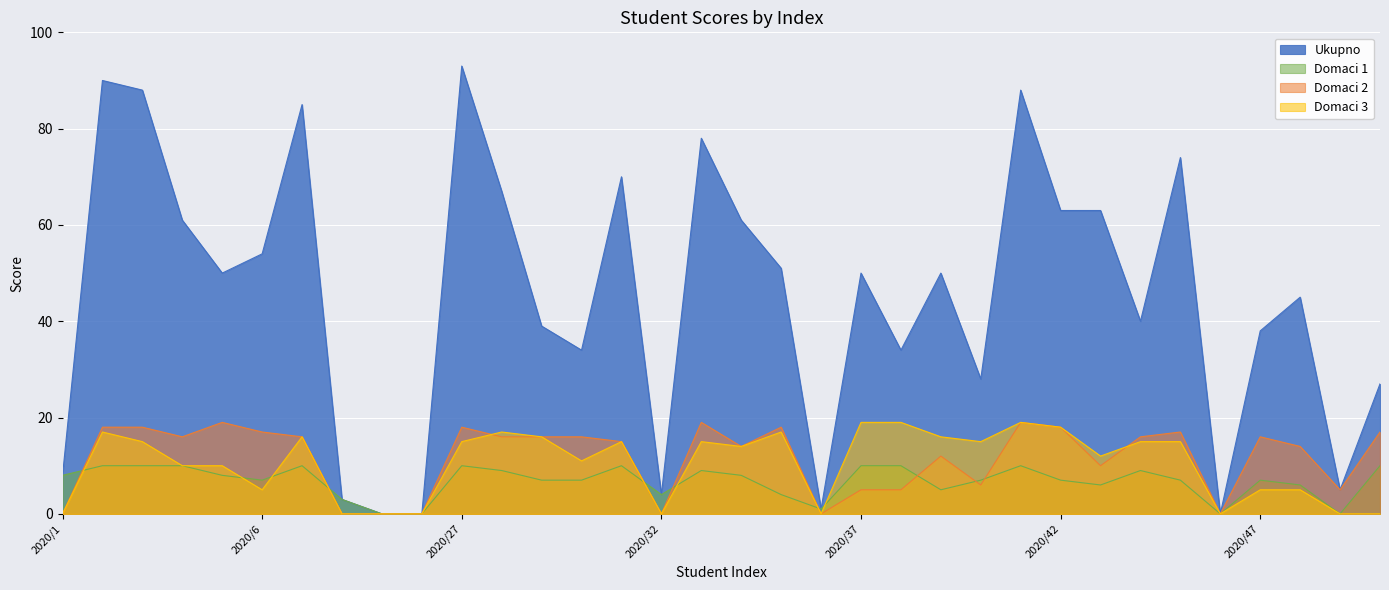

Where is Domaci 1 nearest to the value 5?

2020/39